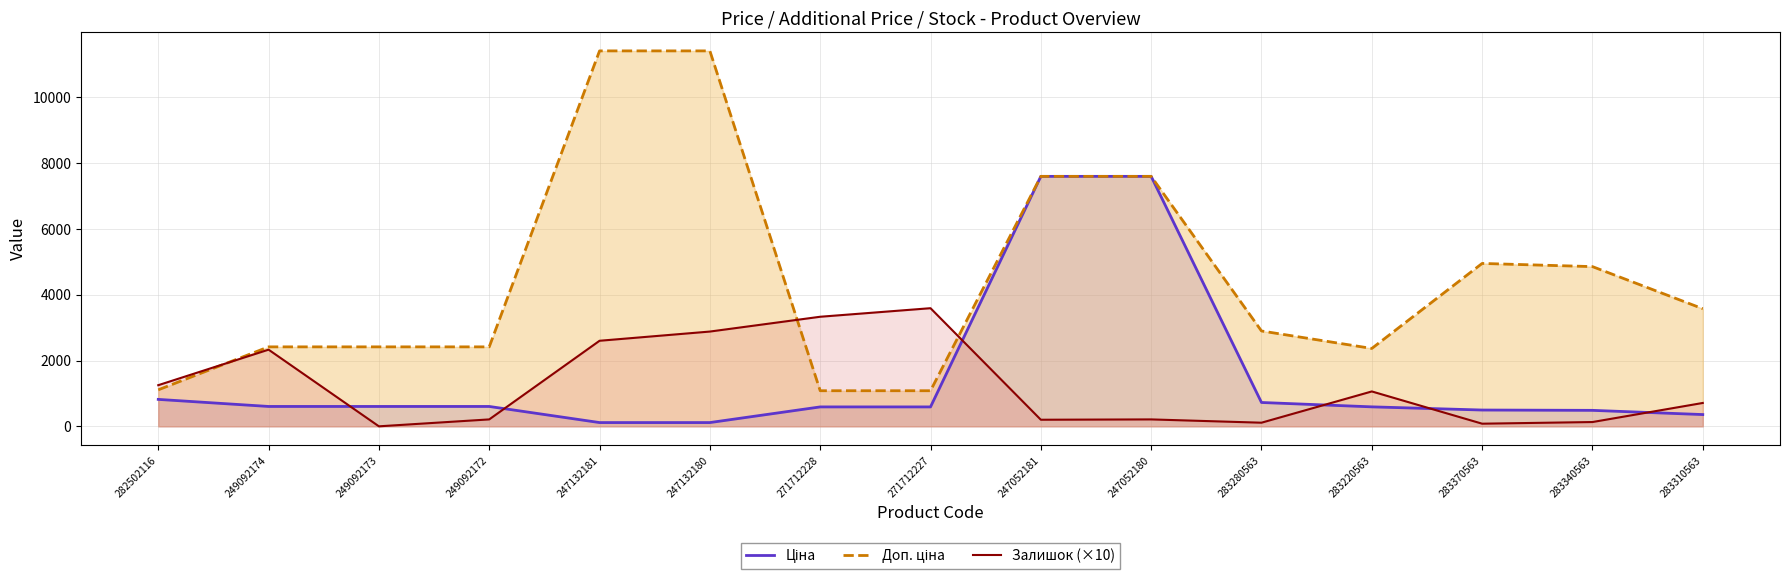

What is the difference between the highest and lowest values at 283280563?

2787.8